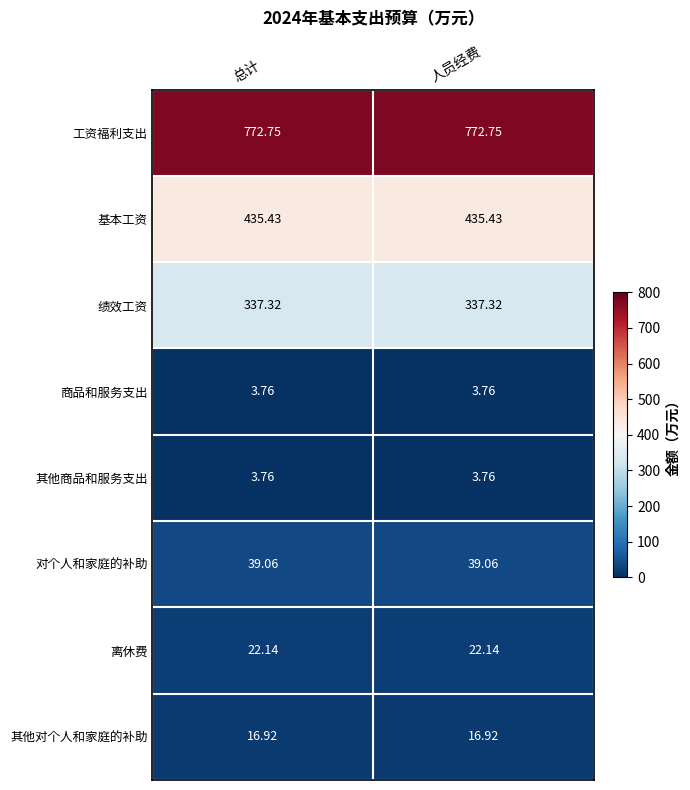

Is the value of 绩效工资 at 总计 greater than the value of 工资福利支出 at 人员经费?

No